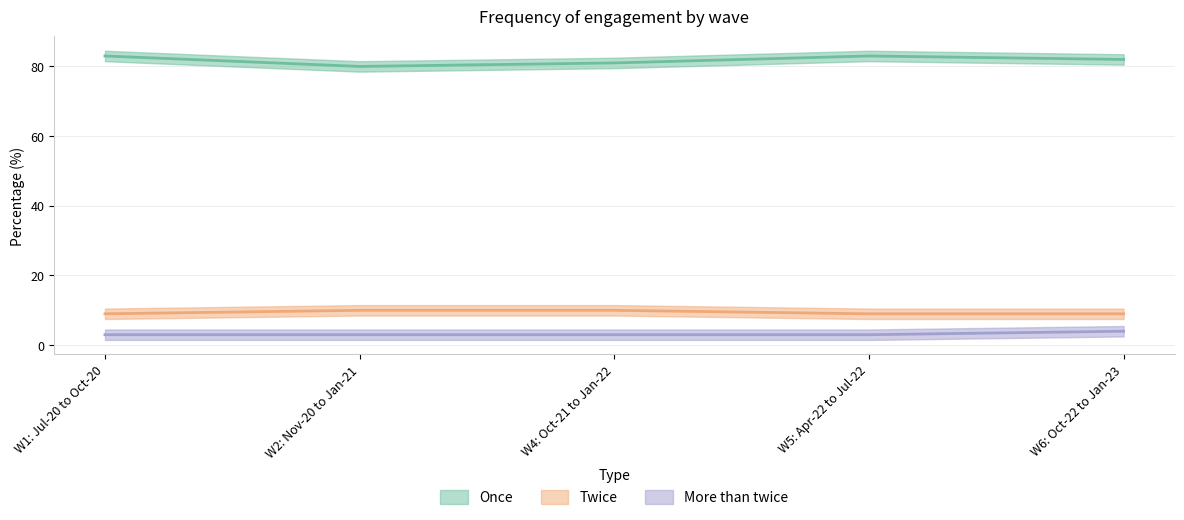

True or false: Once and Twice intersect in this chart.

False